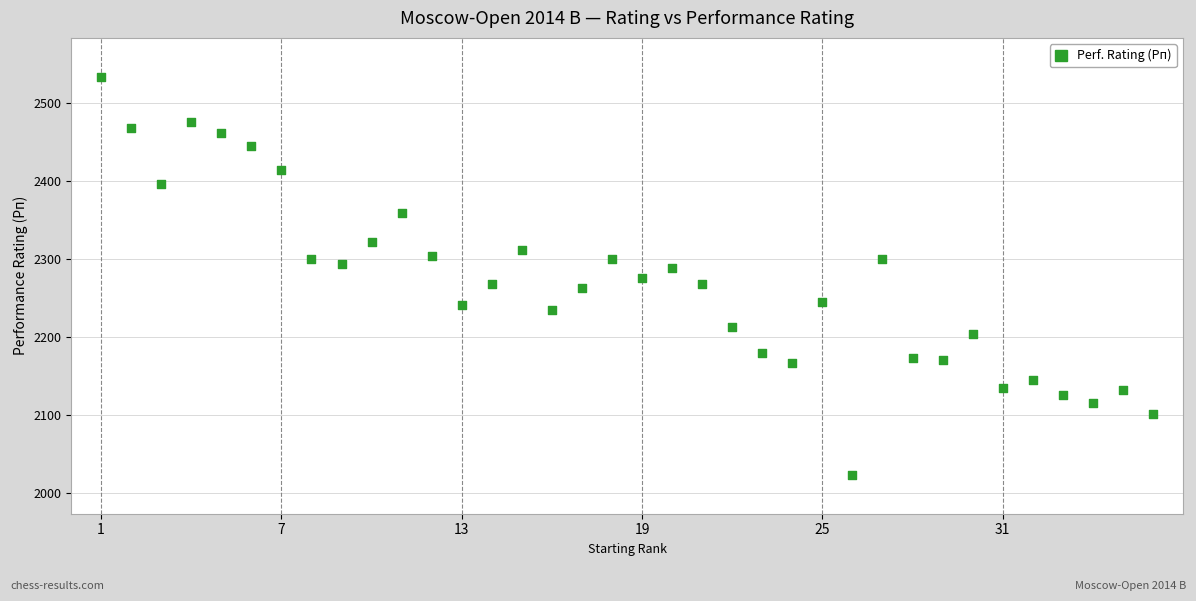

What is the range of X values (max minus min)?

35